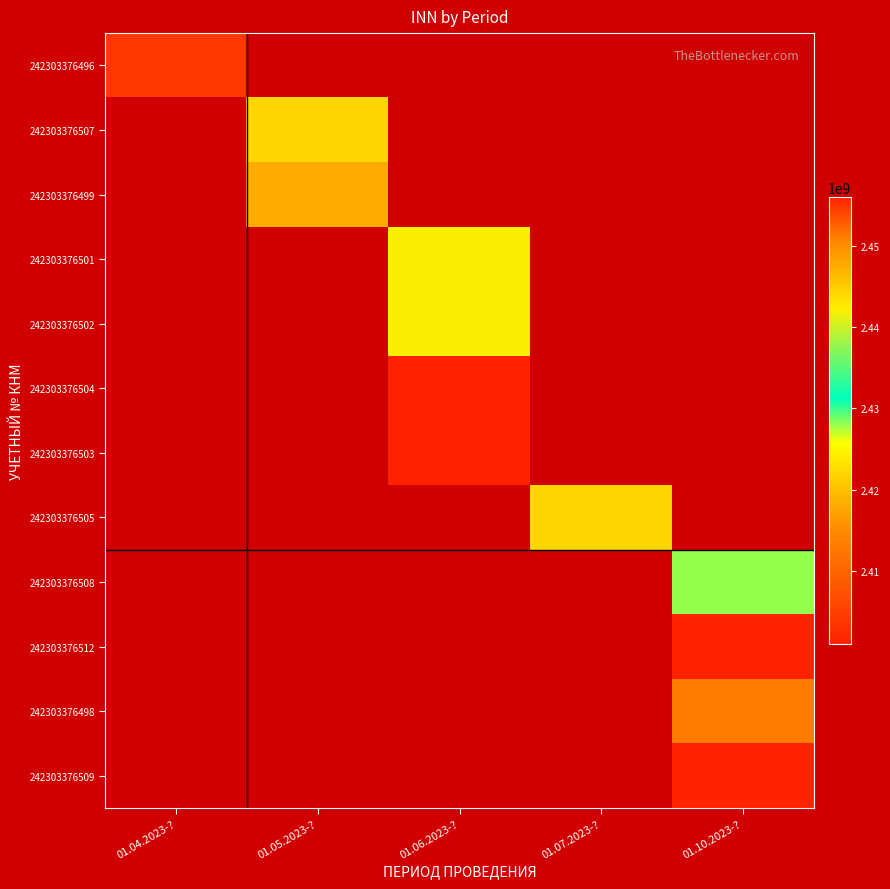

How many positive values does the 242303376505 series have?

1